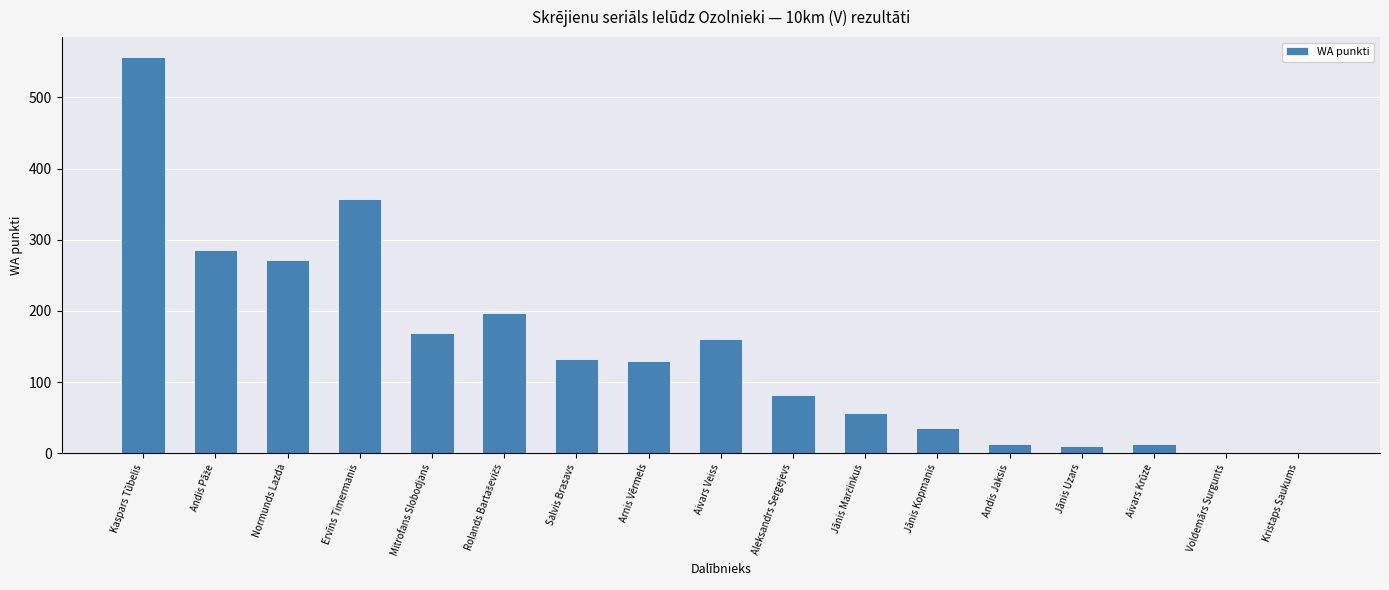

The chart shows a value of 0 at Voldemārs Surgunts. True or false?

True